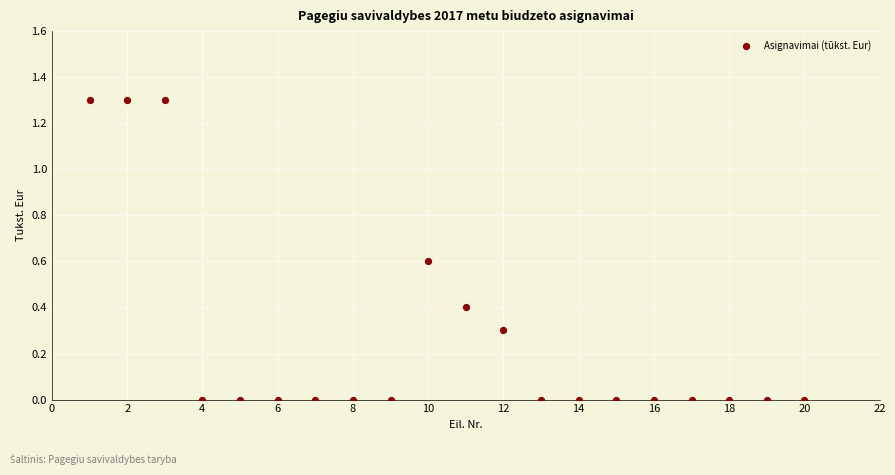

What is the range of Y values (max minus min)?

1.3